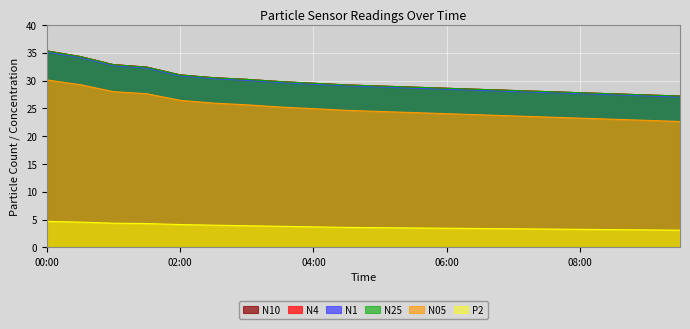

At which label does P2 reach its minimum?

09:30